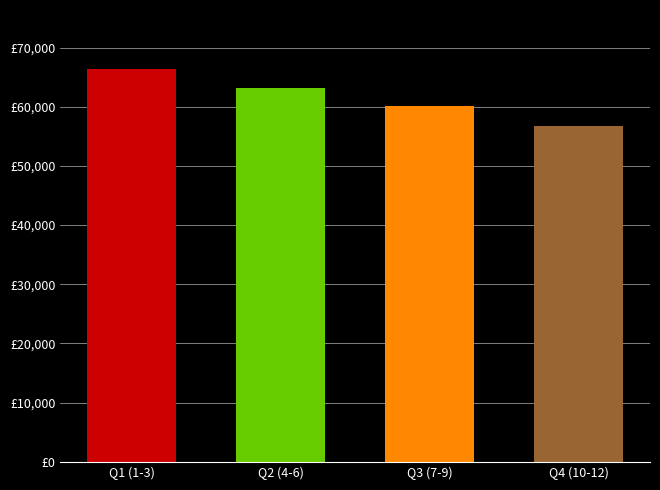

Between Q1 (1-3) and Q3 (7-9), which is larger?

Q1 (1-3)